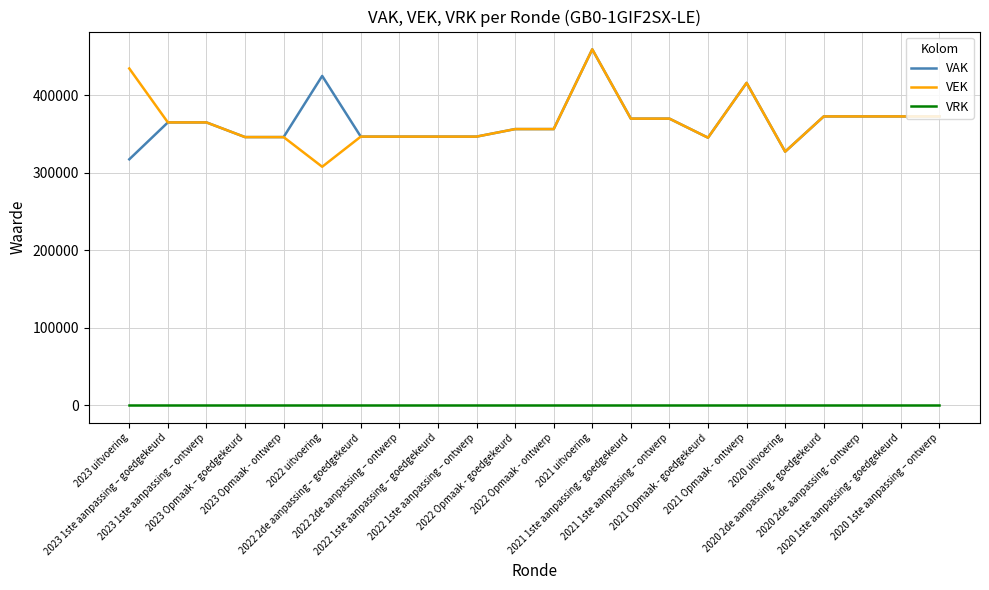

Is it true that VAK equals 194213 at 2023 Opmaak – goedgekeurd?

False